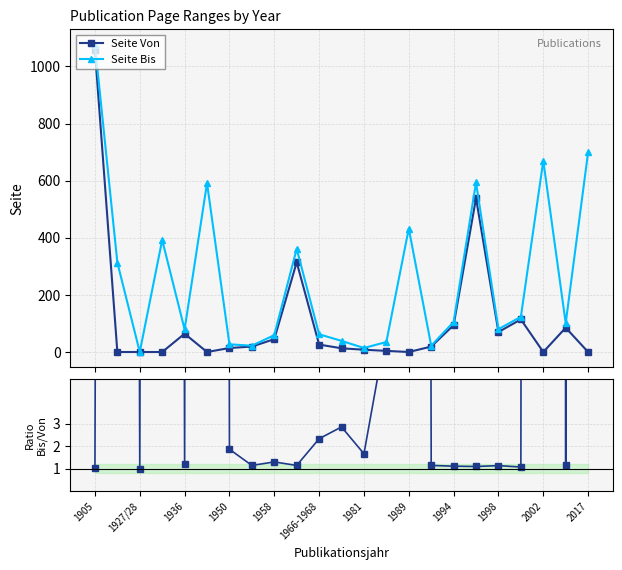

Is it true that Seite Bis equals 1076.0 at 1905?

True